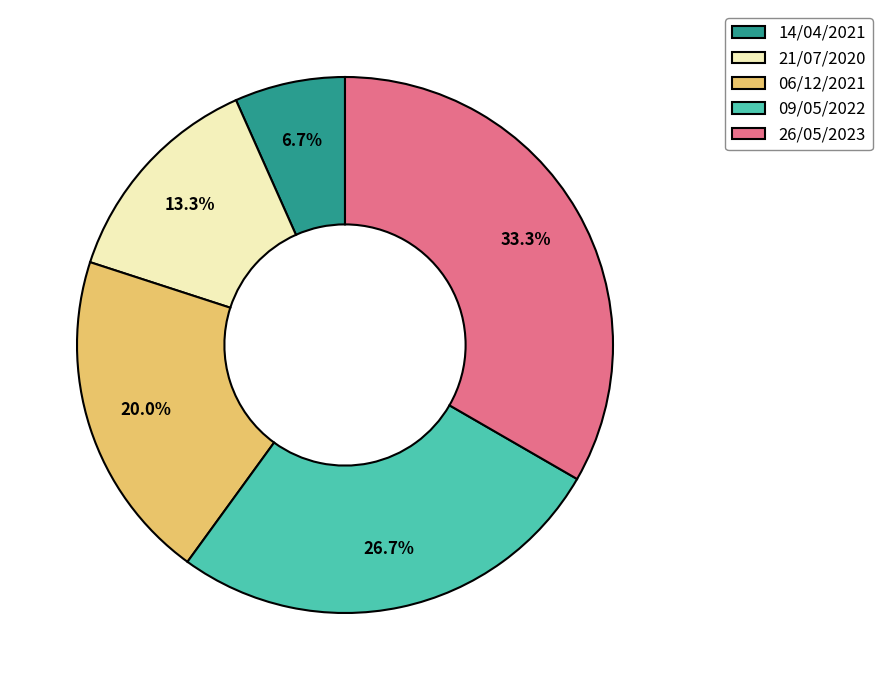

Rank the categories by value from lowest to highest.

14/04/2021, 21/07/2020, 06/12/2021, 09/05/2022, 26/05/2023